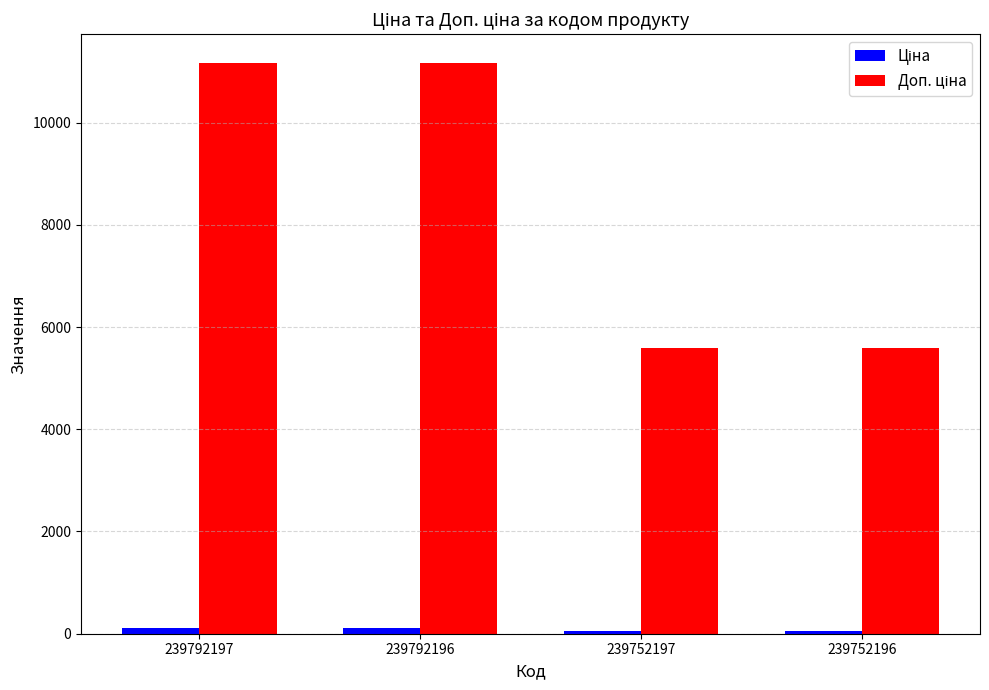

Count the number of data series in this chart.

2